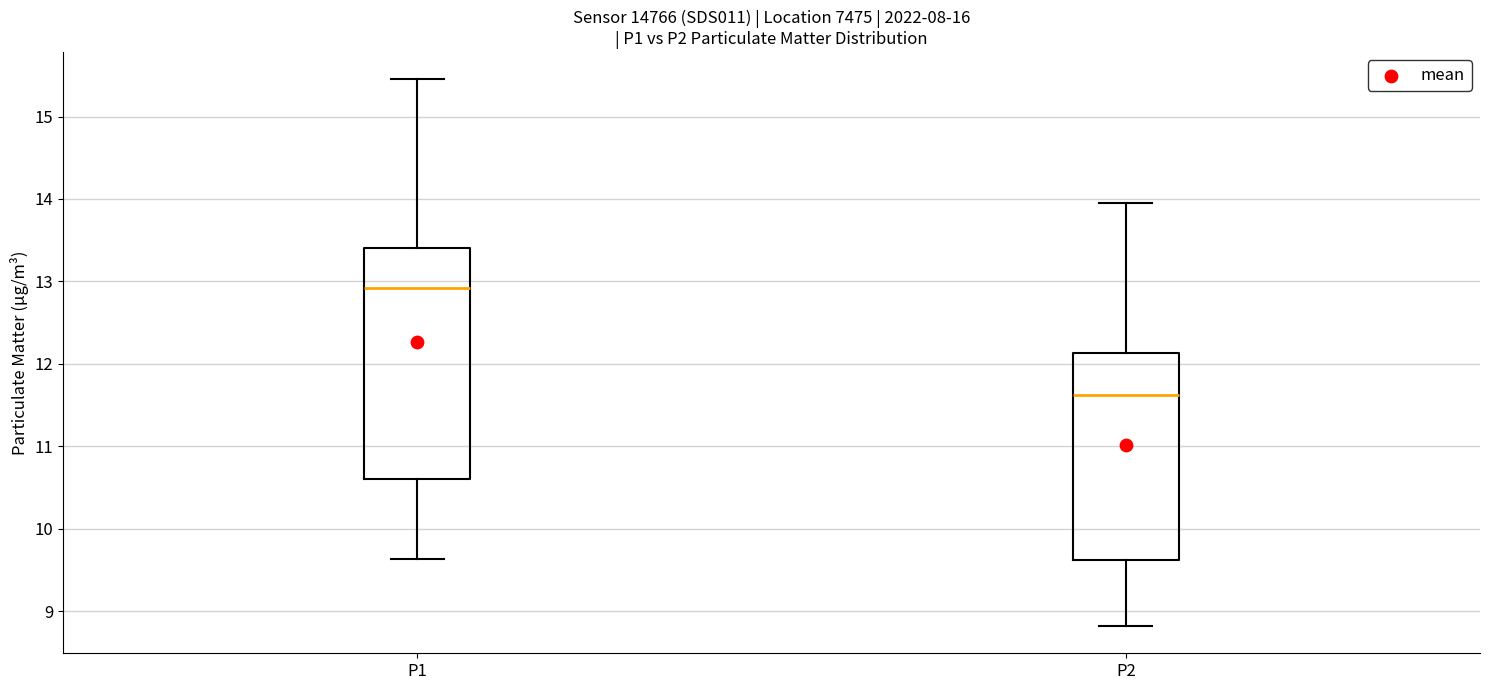

Which box's median line is the lowest?

P2